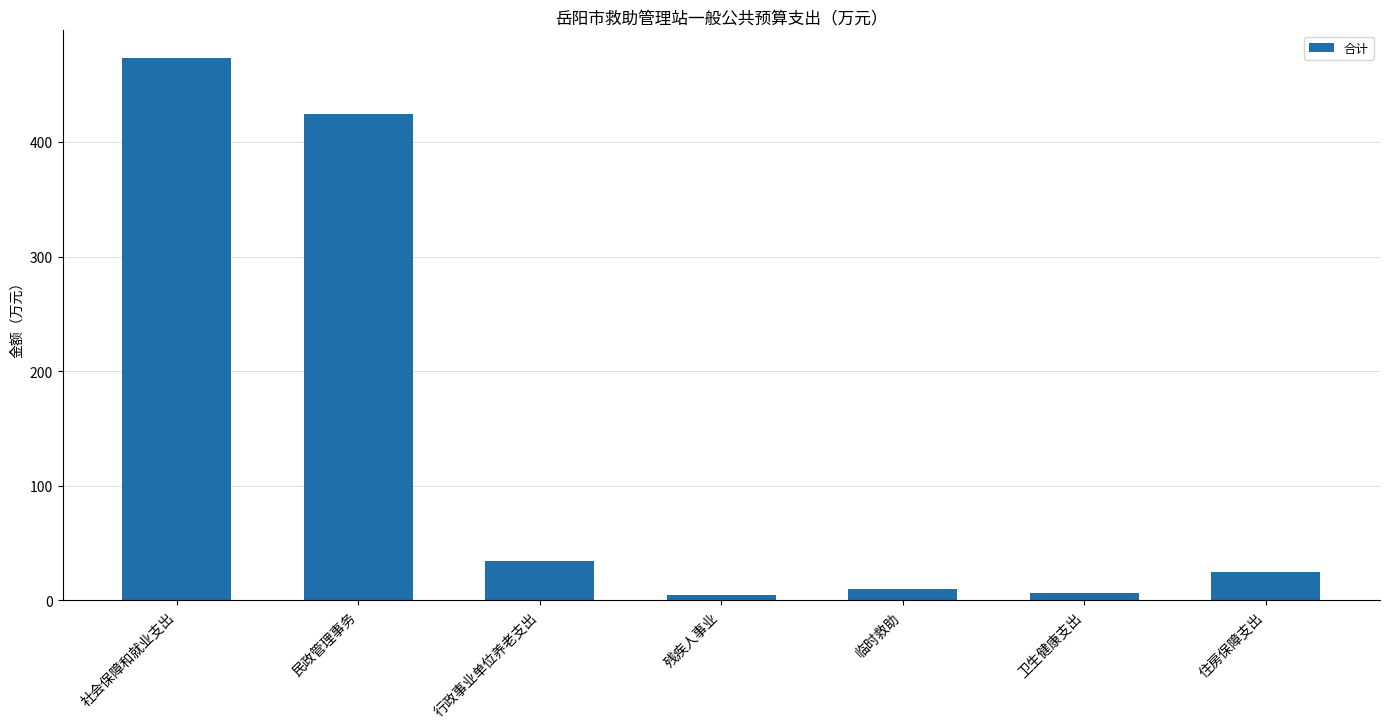

What is the sum of all values?

978.5